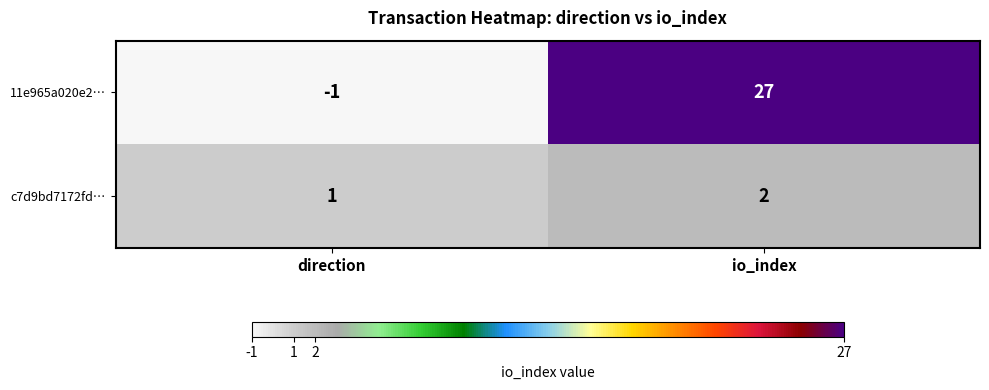

What is the minimum value shown in the chart?

-1